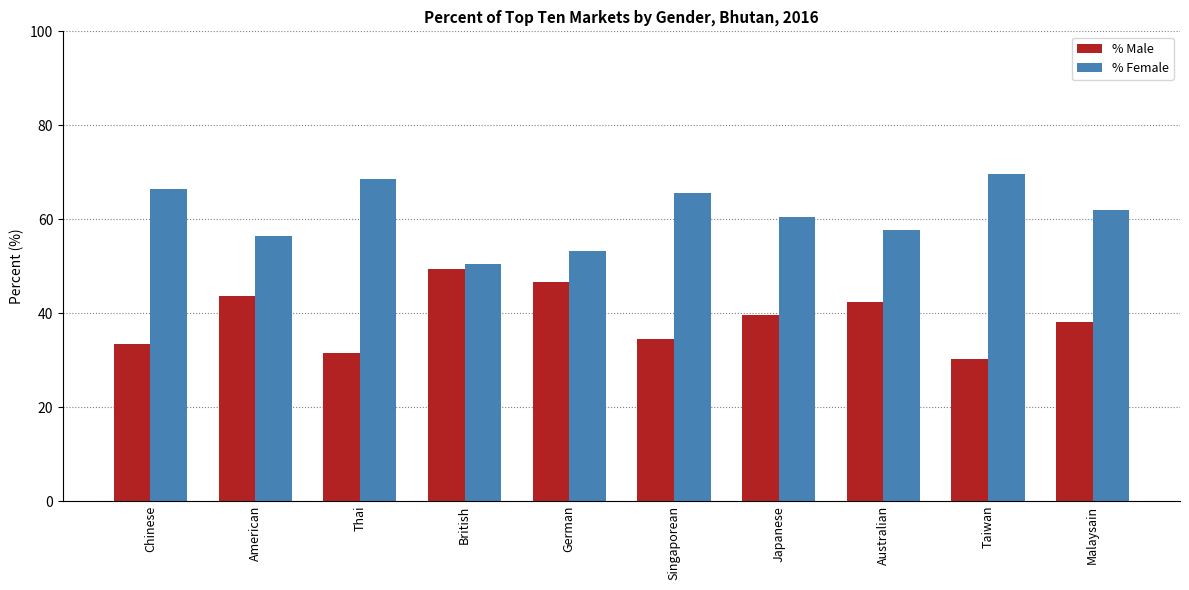

Are the bars horizontal?

No